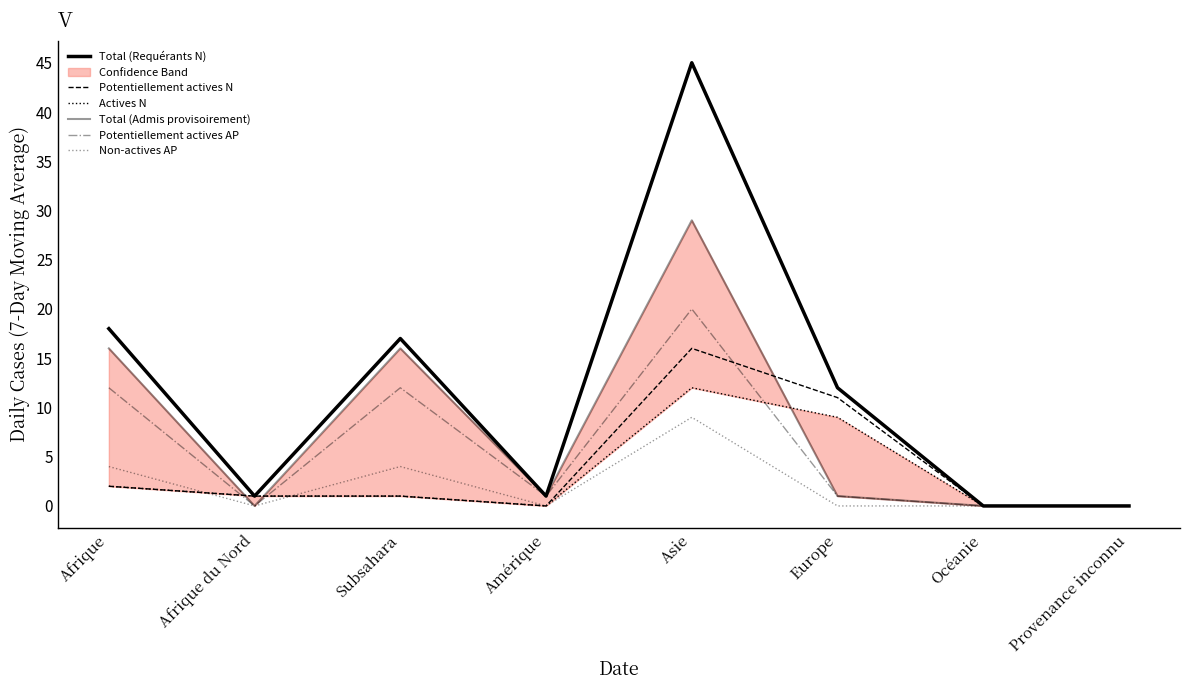

Which series has the widest spread of values?

Total (Requérants N)